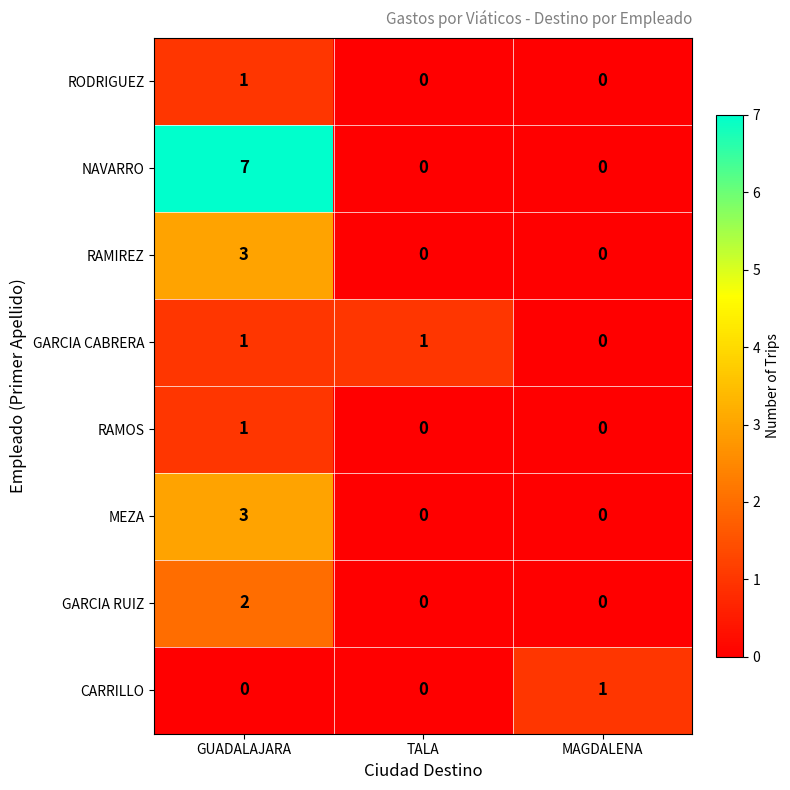

What is the maximum value shown in the chart?

7